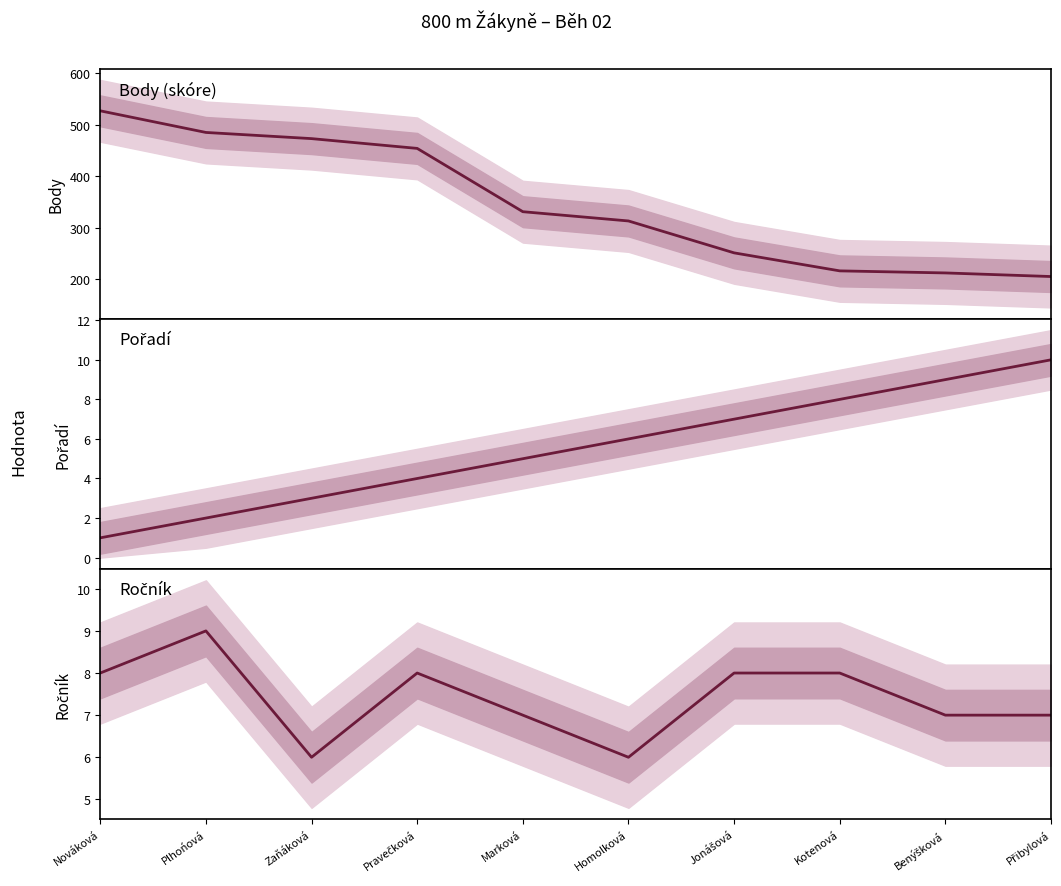

Reading right to left, extract all data points from this chart.

Body: 205	212	216	251	313	331	454	473	485	527
Pořadí: 10	9	8	7	6	5	4	3	2	1
Ročník: 7	7	8	8	6	7	8	6	9	8